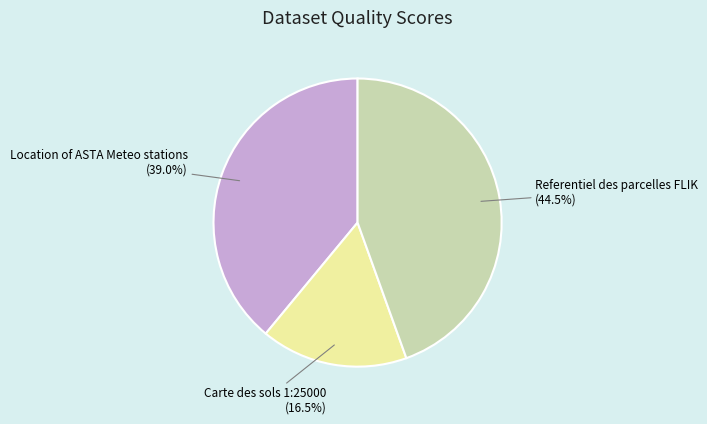

How many slices are in this pie chart?

3